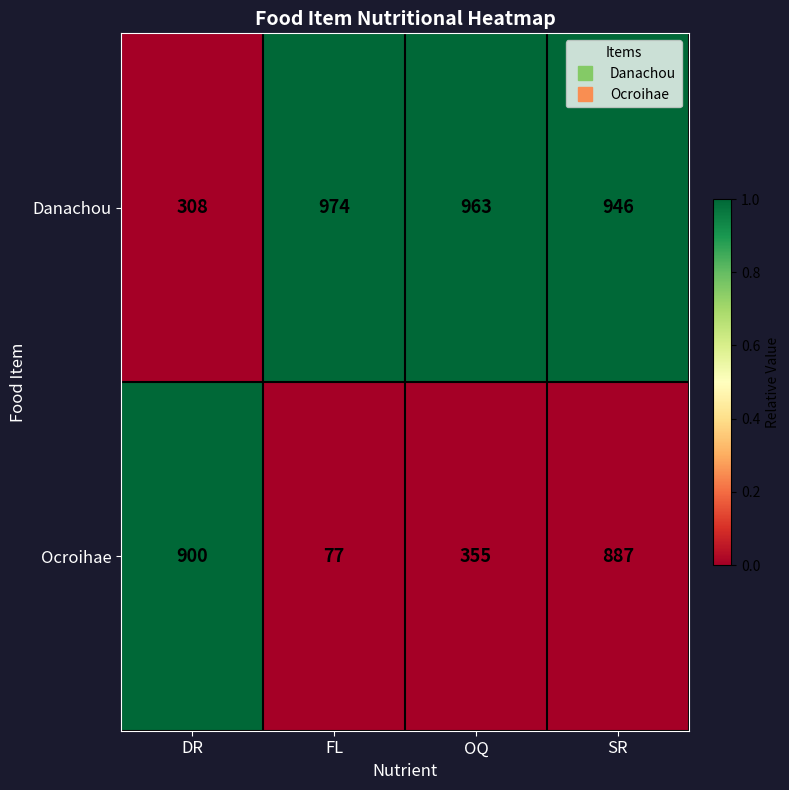

At which category is the sum across all series the highest?

SR